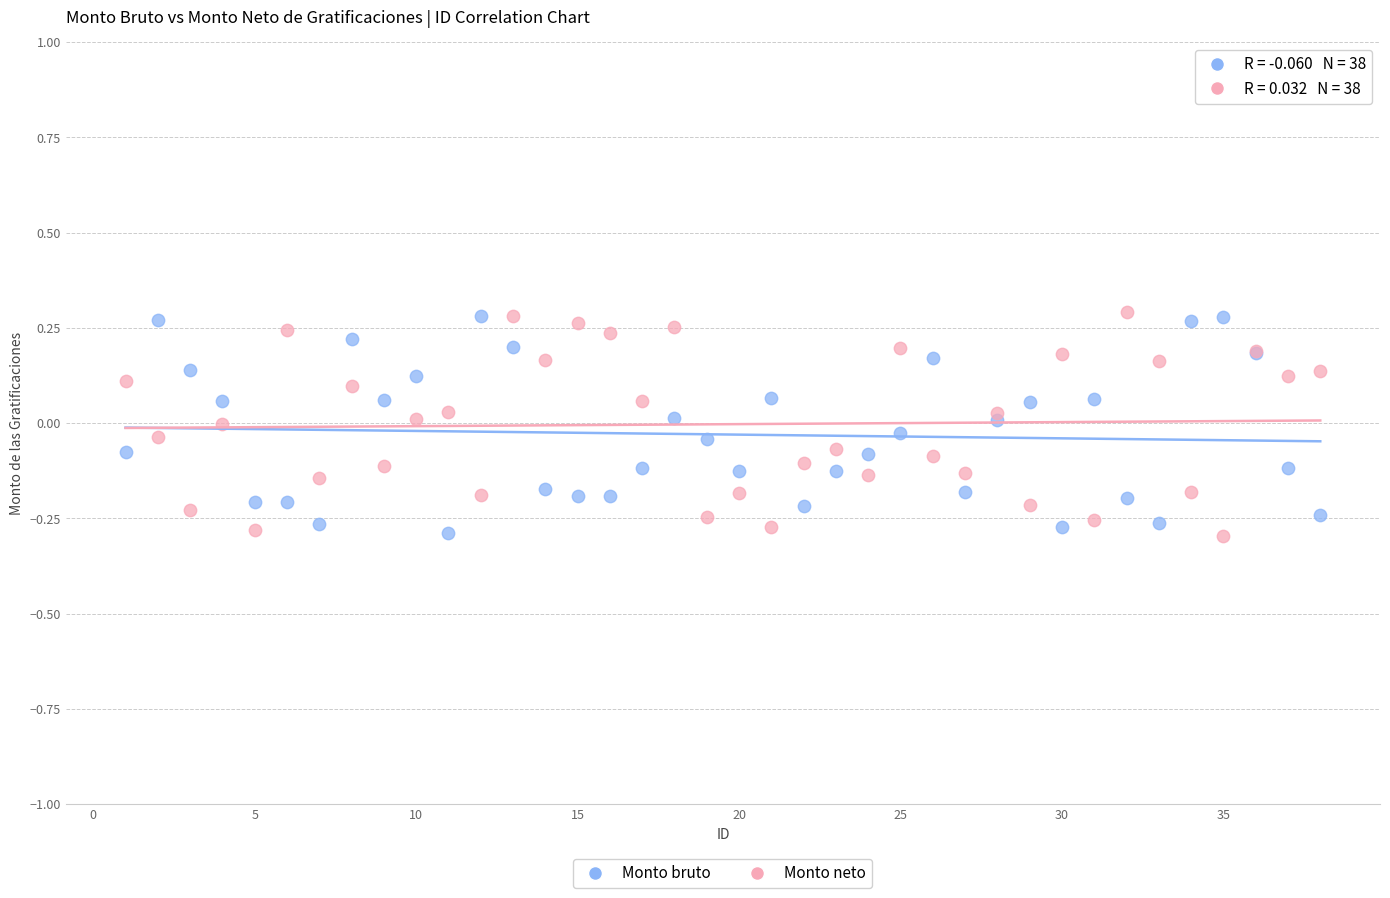

What is the X range (max minus min) for the scatter plot?

37.0